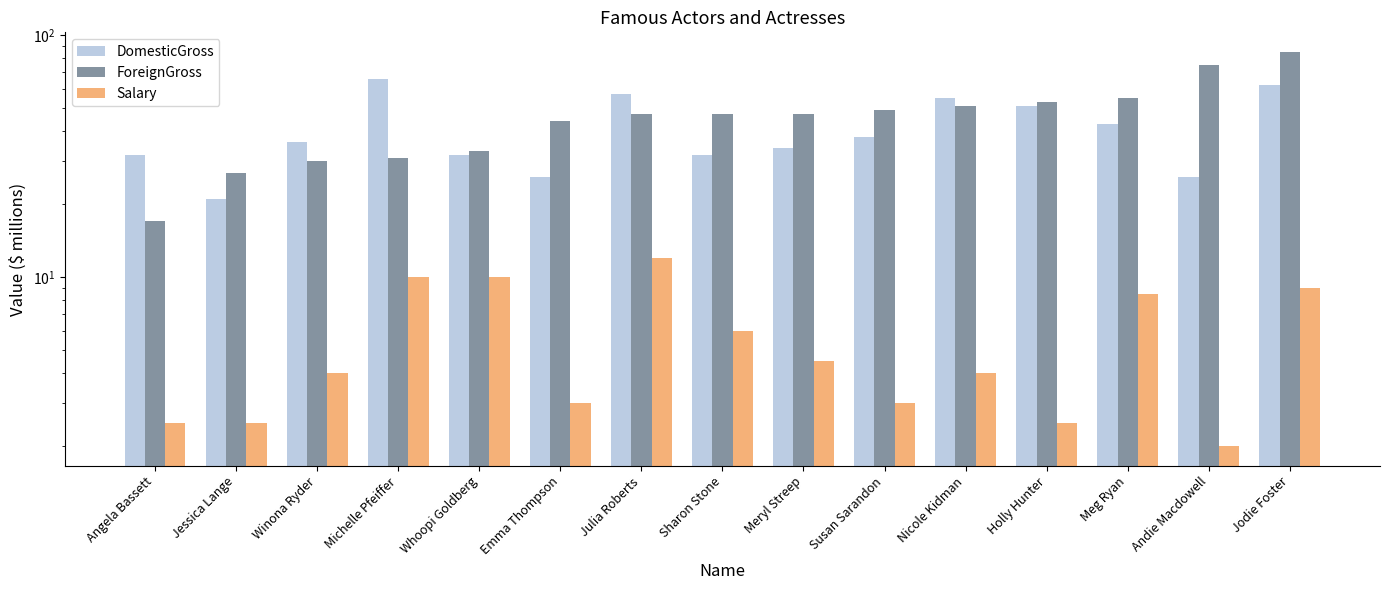

The Salary series shows 3.0 at Emma Thompson. True or false?

True